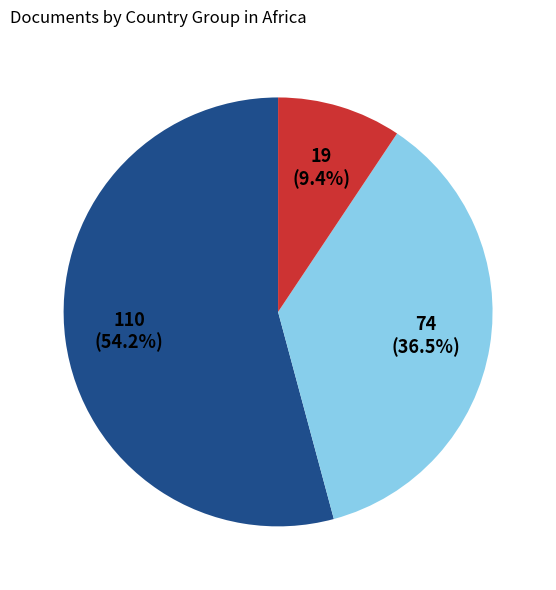

Does any single category account for the majority?

Yes